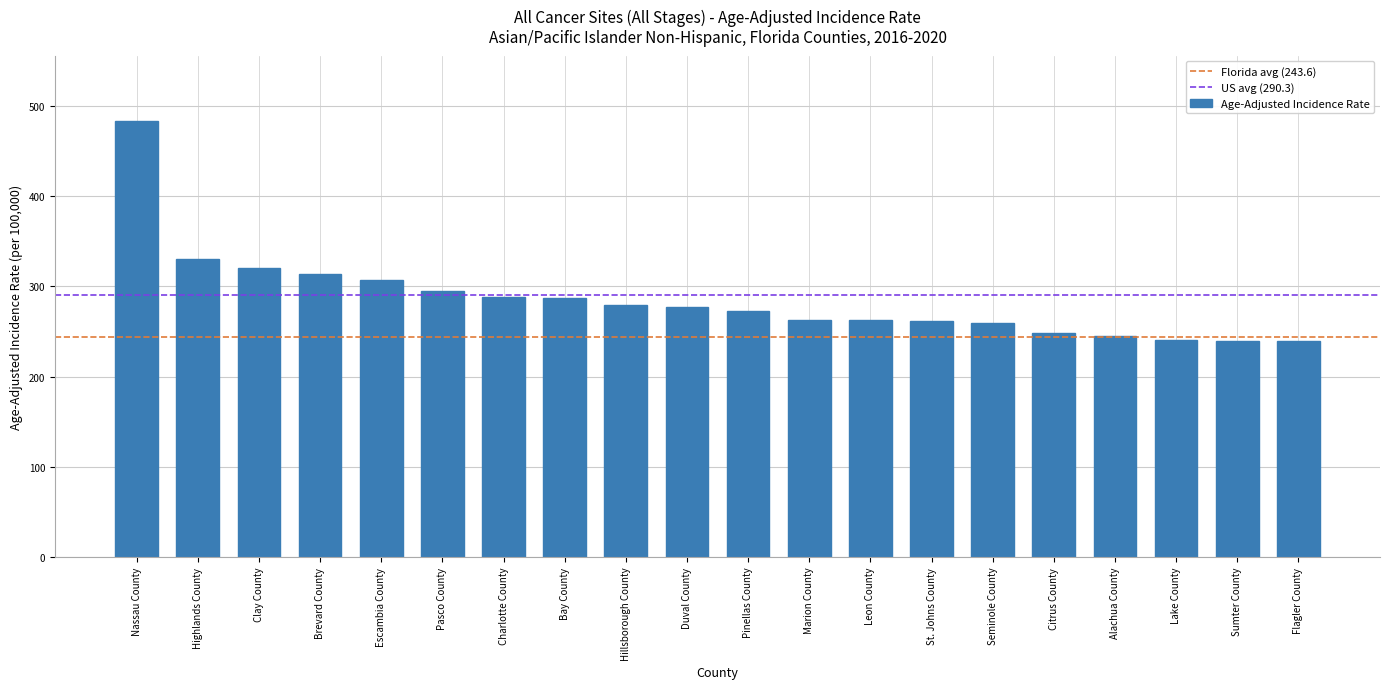

Does the chart contain any negative values?

No